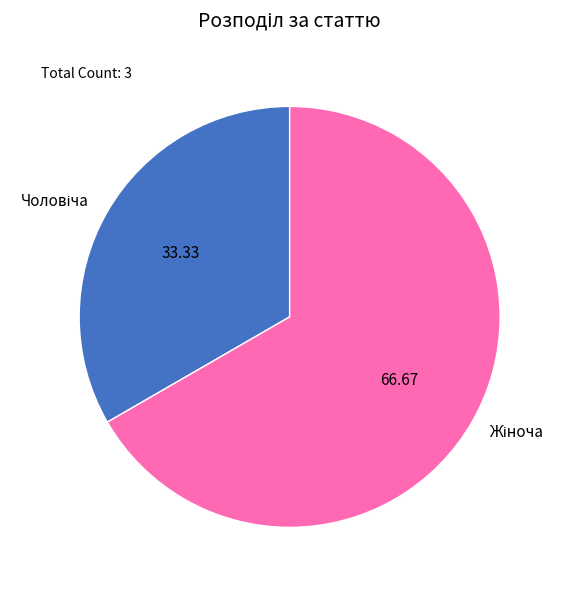

Is there any slice that represents more than half of the pie?

Yes